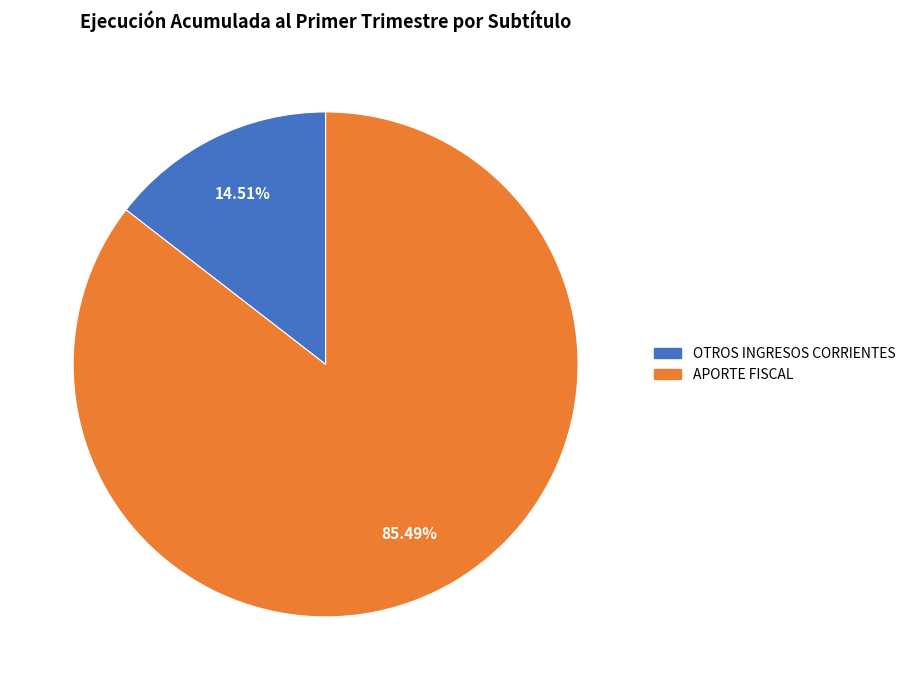

Rank the categories by value from lowest to highest.

OTROS INGRESOS CORRIENTES, APORTE FISCAL